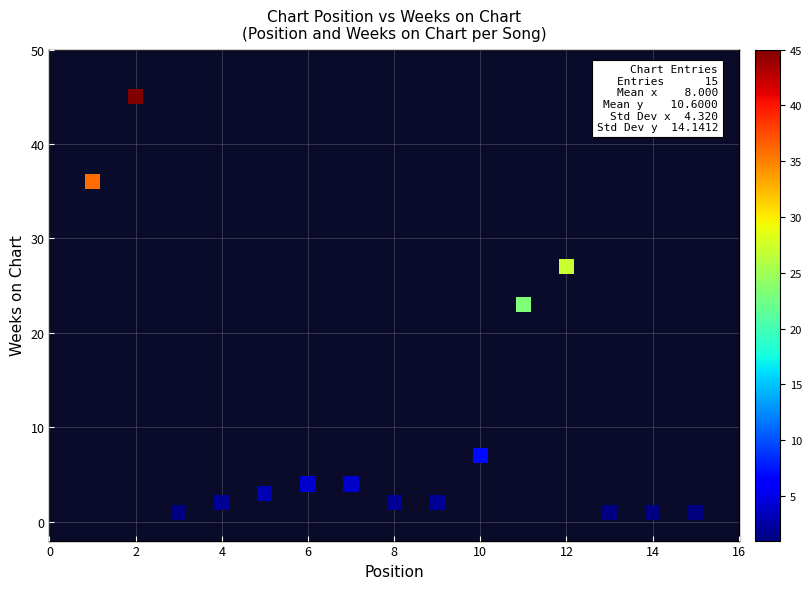

What is the range of X values (max minus min)?

14